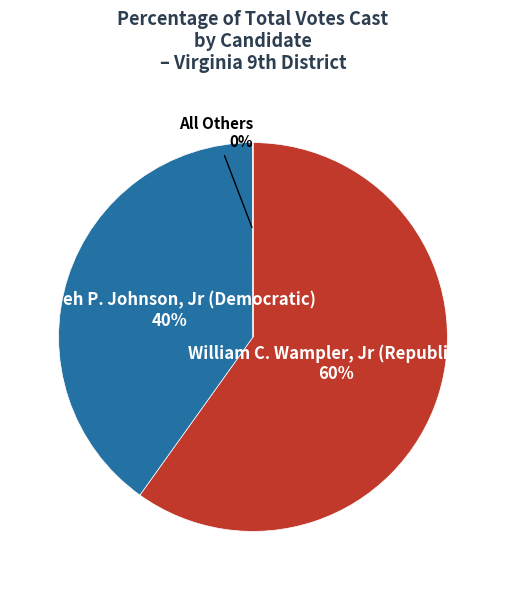

Is there any slice that represents more than half of the pie?

Yes